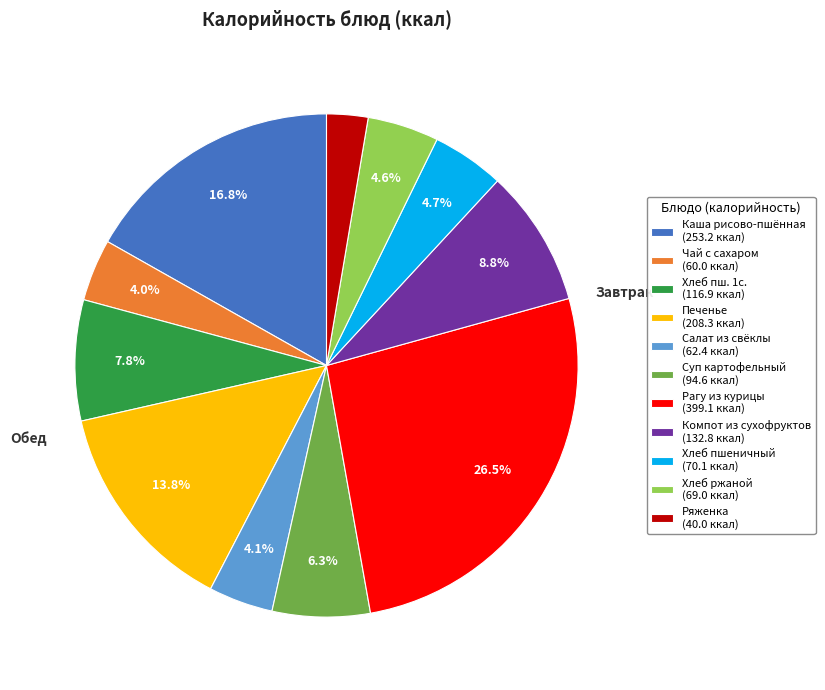

Count the number of slices in the pie.

11